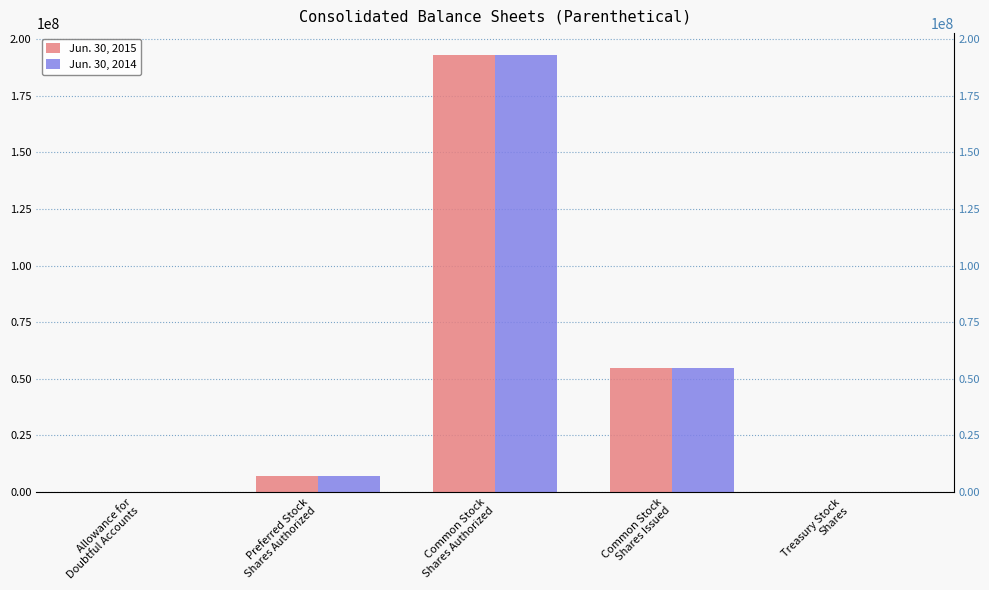

How many data points in Jun. 30, 2014 are above 7001671?

2